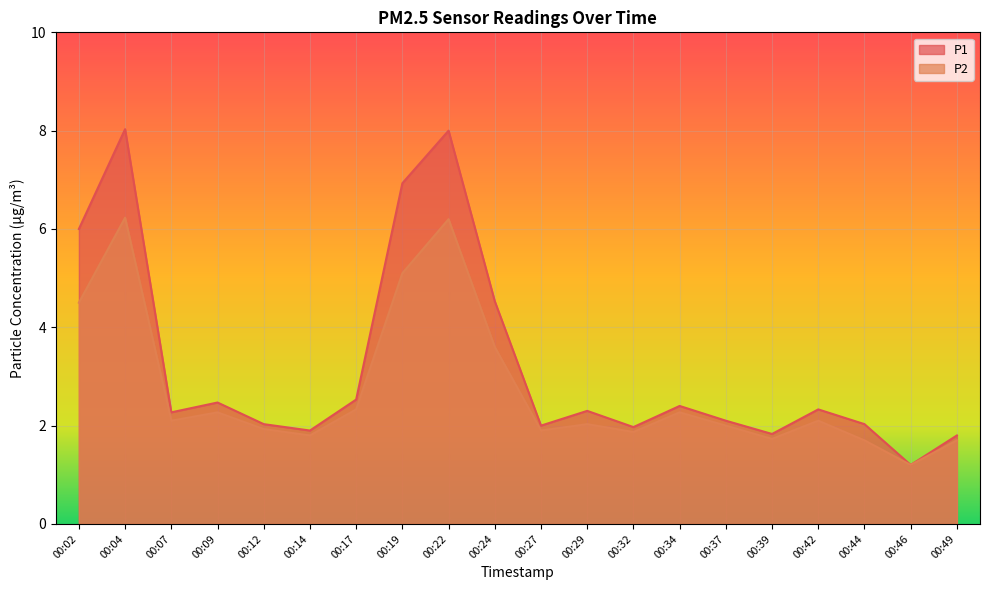

What is the sum of all P1 values?

64.7